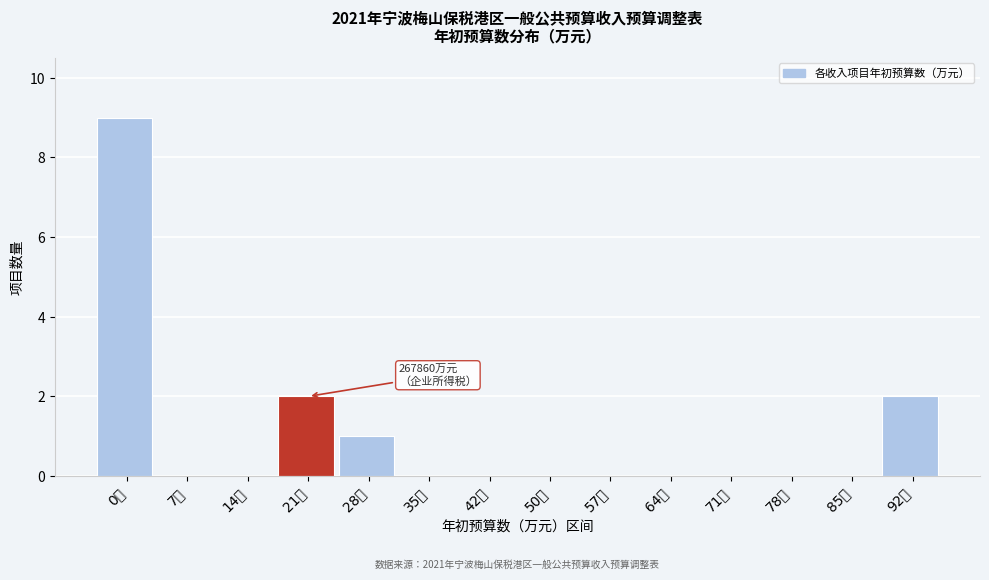

Reading left to right, list all the values displayed in this chart.

0万=9	7万=0	14万=0	21万=2	28万=1	35万=0	42万=0	50万=0	57万=0	64万=0	71万=0	78万=0	85万=0	92万=2